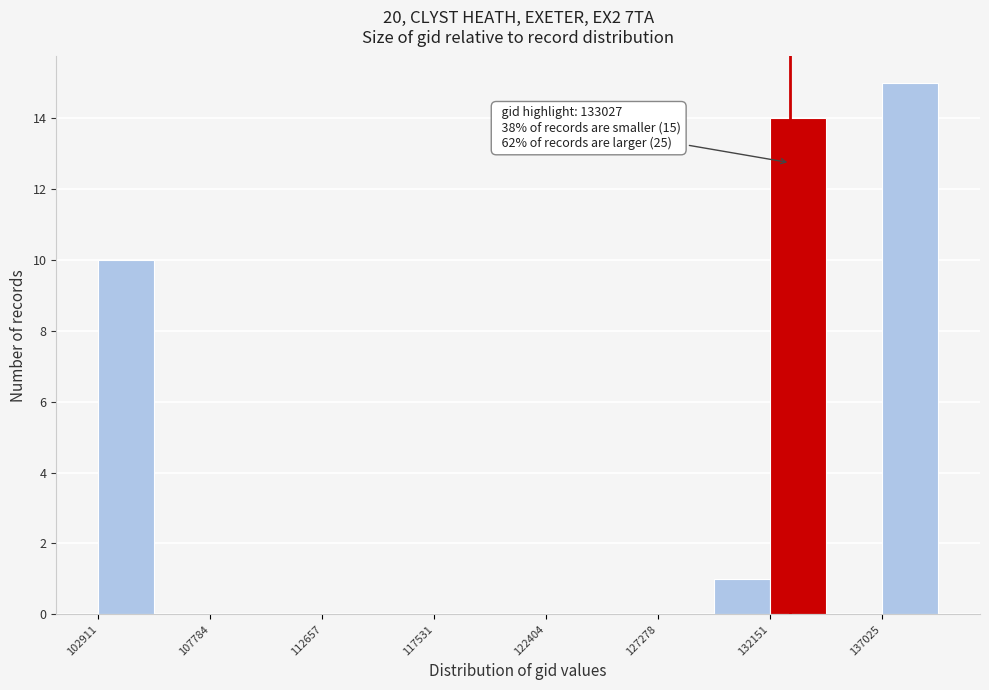

Which range on the x-axis has the tallest bar?

137000 to 139500